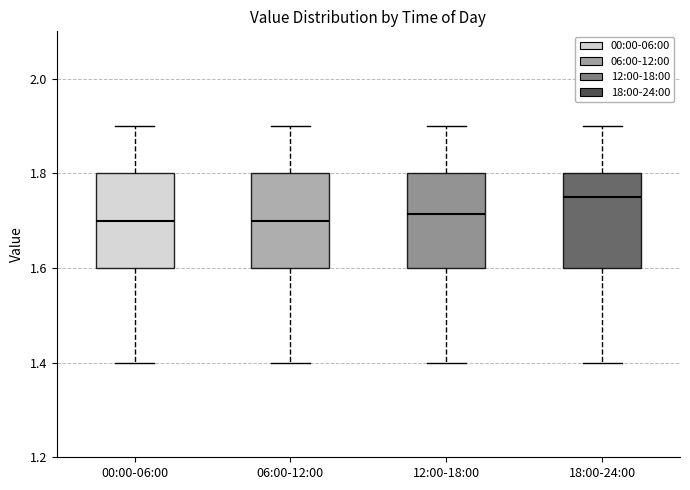

Reading left to right, read every box against the y-axis: the position of its median line, the range the box covers, and the ends of its whiskers. The values are not printed on the chart, so give them approximately, as read against the axis.

00:00-06:00: median 1.70, box 1.60 to 1.80, whiskers 1.40 to 1.90
06:00-12:00: median 1.70, box 1.60 to 1.80, whiskers 1.40 to 1.90
12:00-18:00: median 1.72, box 1.60 to 1.80, whiskers 1.40 to 1.90
18:00-24:00: median 1.76, box 1.60 to 1.80, whiskers 1.40 to 1.90